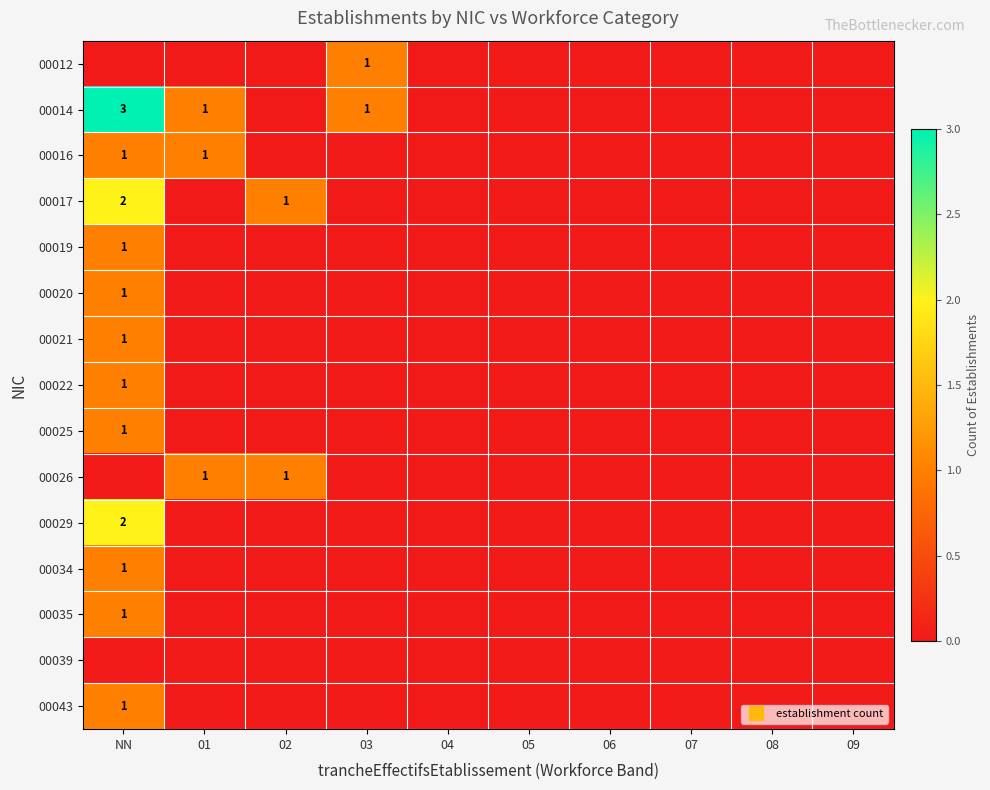

Which category has the highest value in the 00019 series?

NN